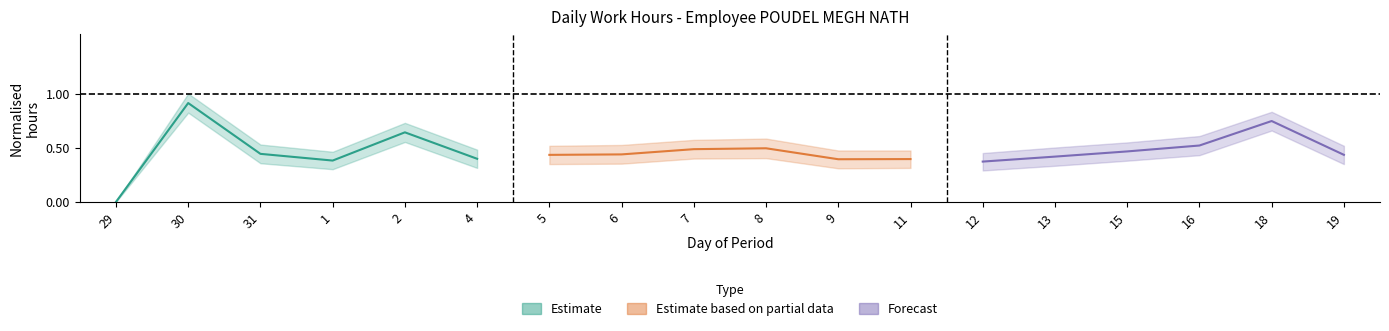

What is the value of the Estimate based on partial data point at the 6th from the left?

0.4